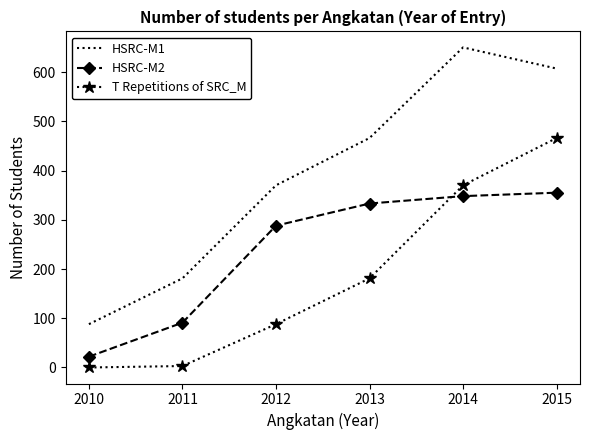

True or false: HSRC-M1 has more than 1 interior local peaks.

False